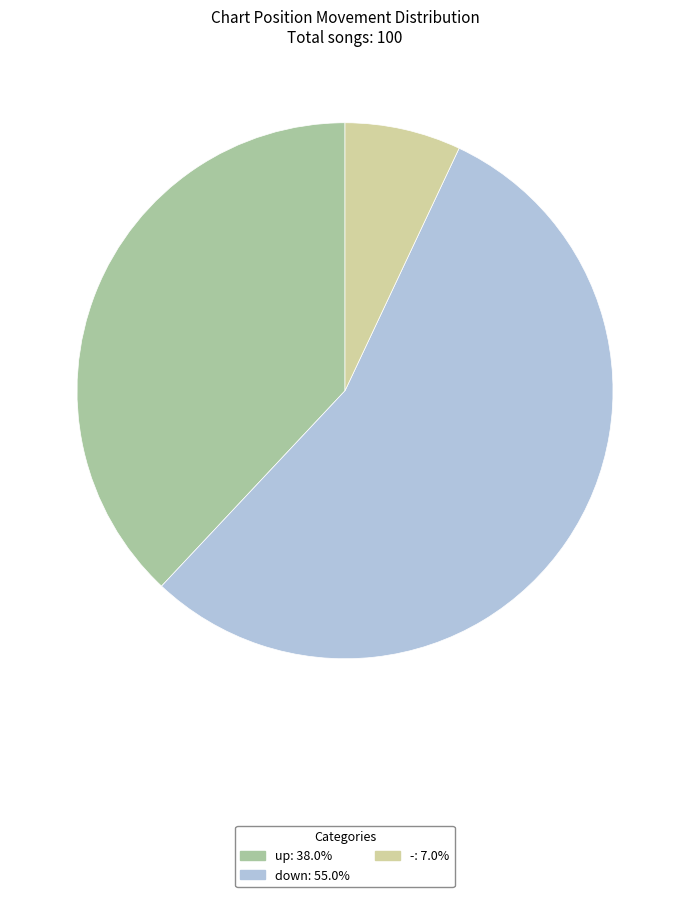

How many slices are in this pie chart?

3